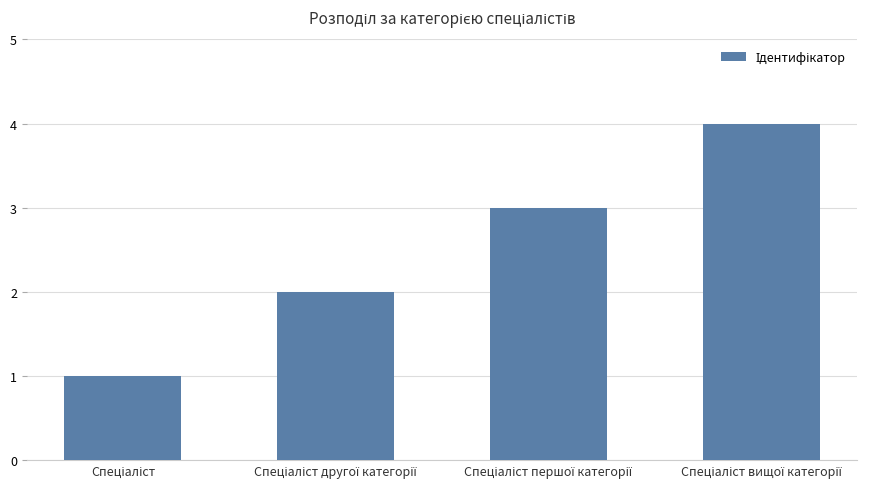

What is the difference between the maximum and minimum values?

3